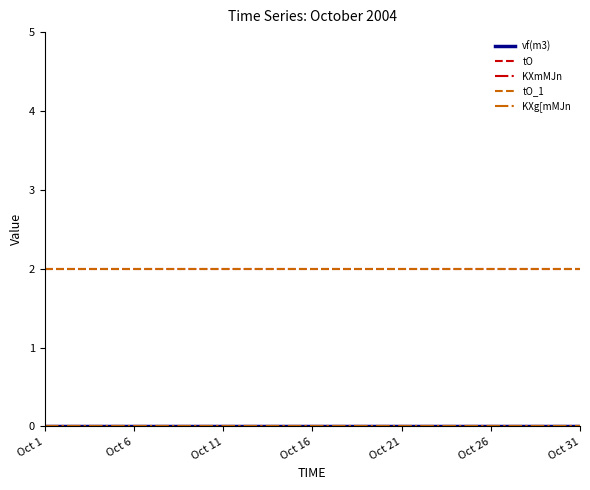

Does the chart have visible grid lines?

No